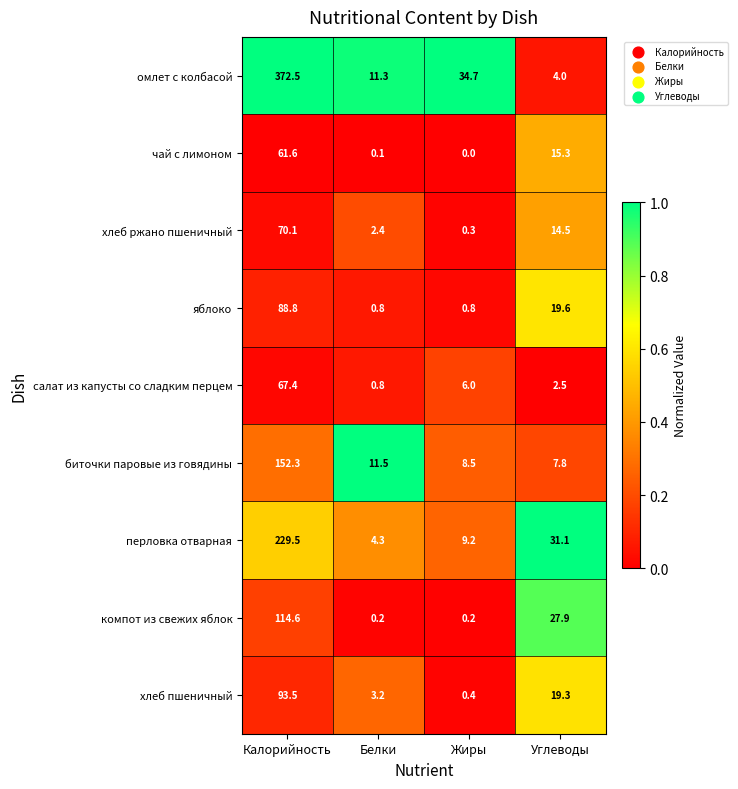

How many values in the хлеб пшеничный series are below 19?

2